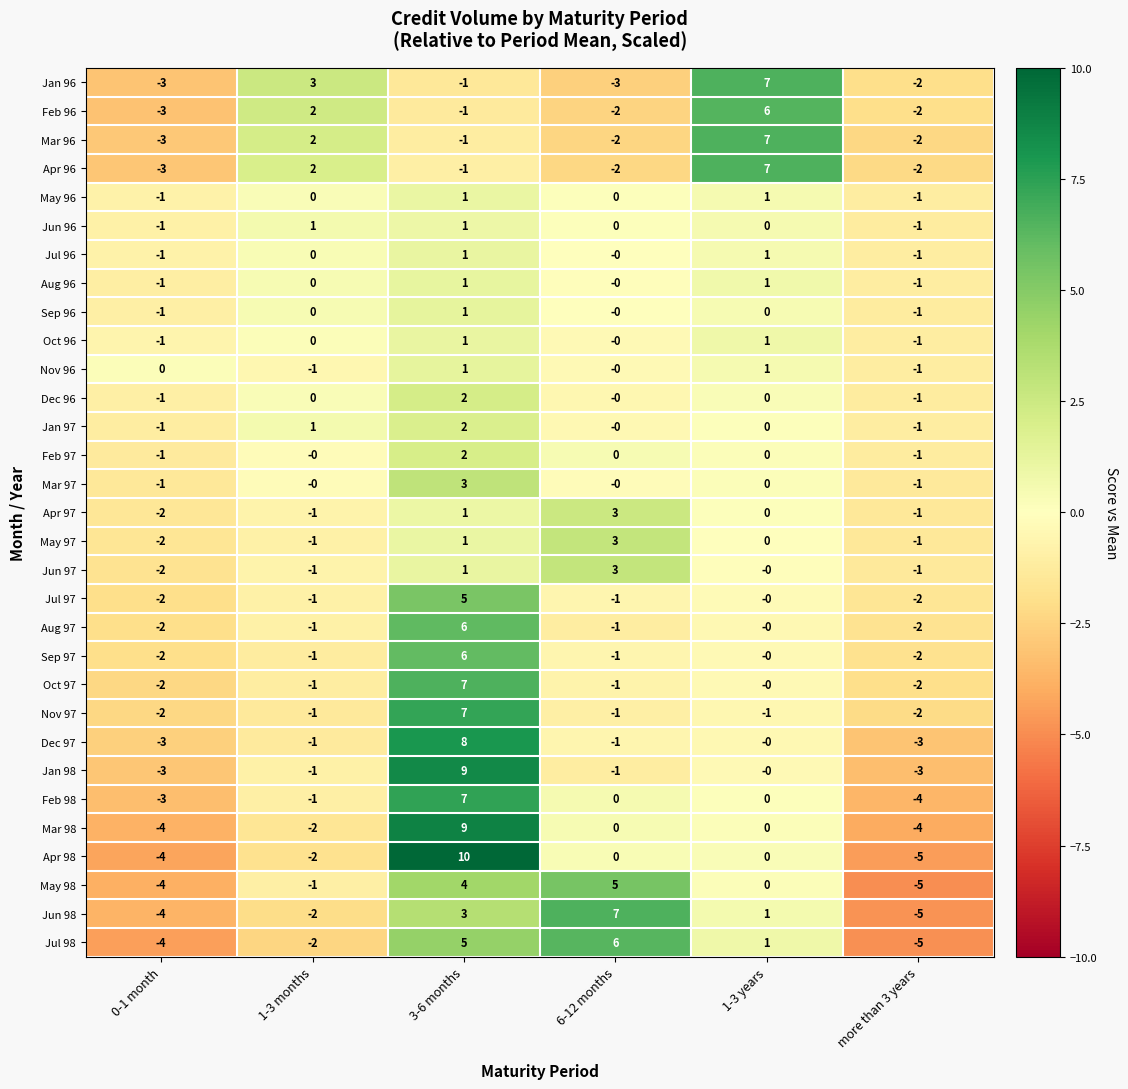

What is the highest value of the Jun 98 series?

7